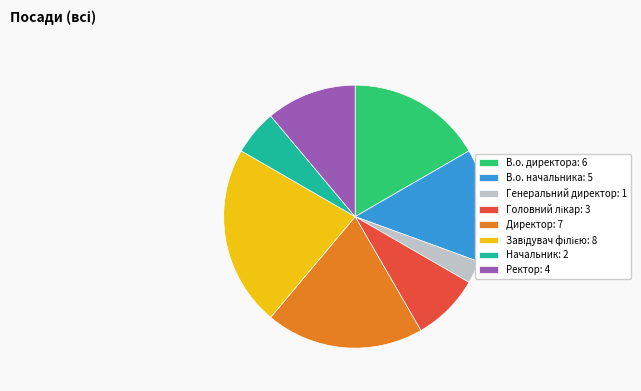

Combined, do Генеральний директор: 1 and Ректор: 4 account for over 50%?

No